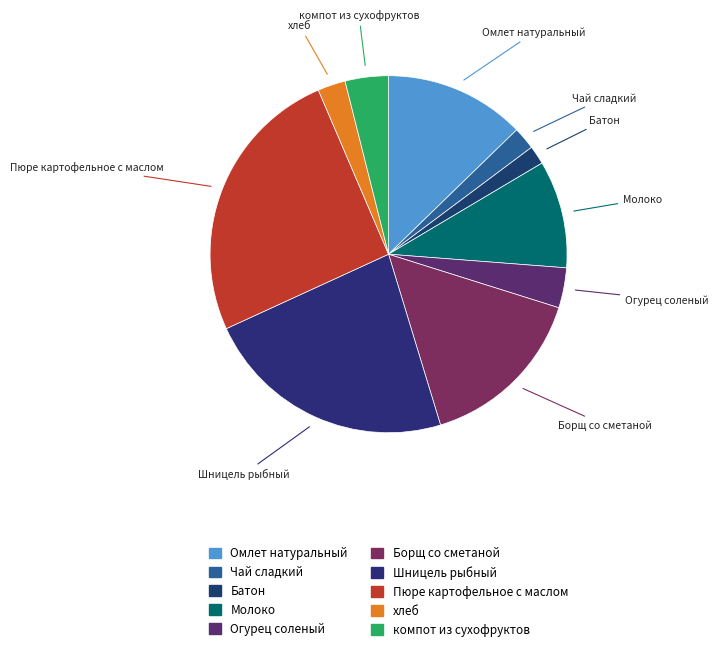

Which slice is the largest?

Пюре картофельное с маслом